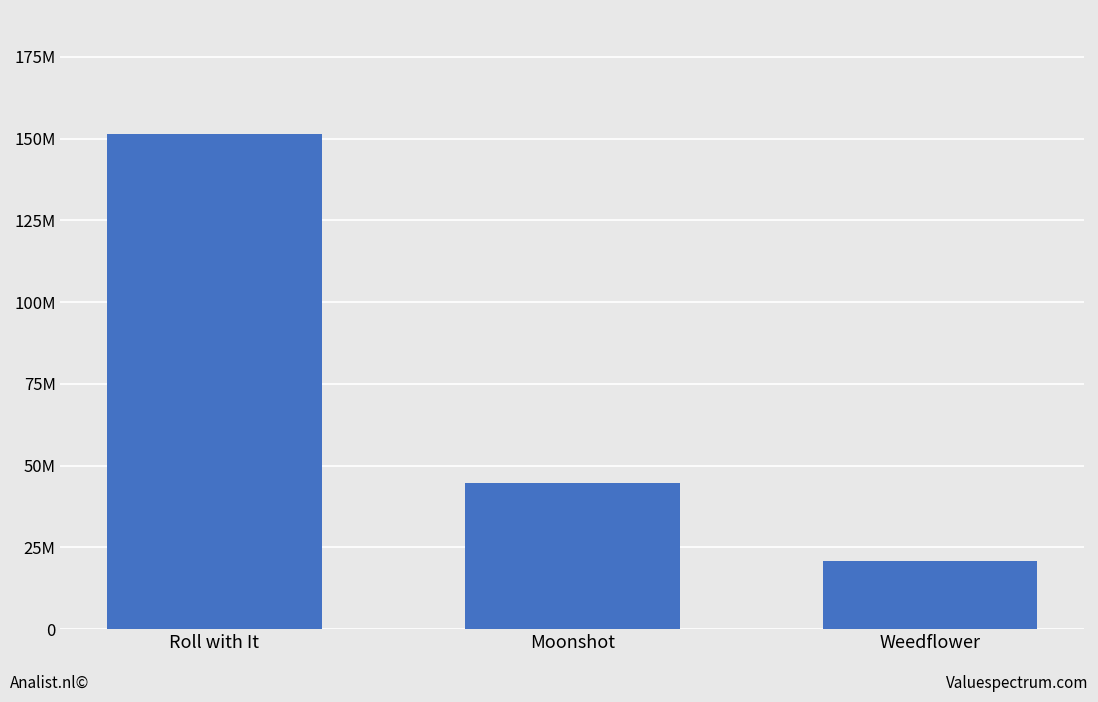

Reading right to left, what are all the values shown in this chart?

20961863	44695299	151470306